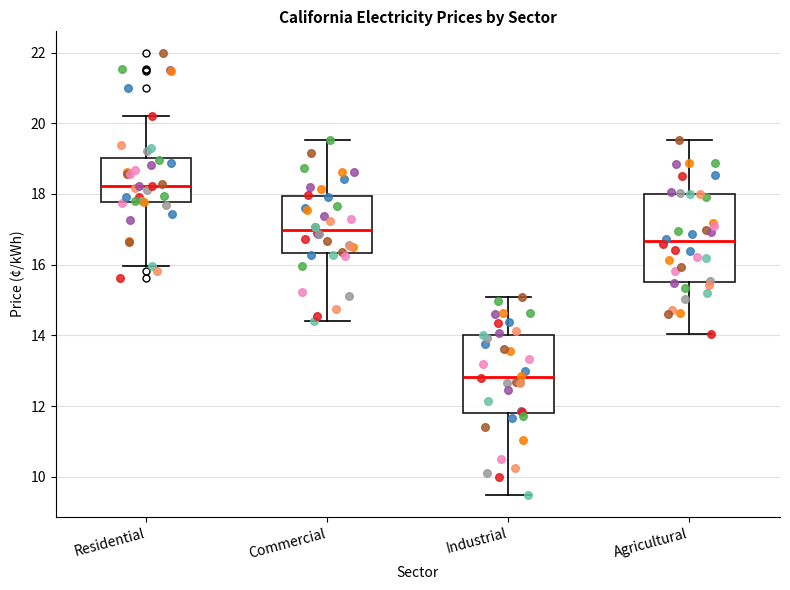

Which box is the tallest, from its lower edge to its upper edge?

Agricultural